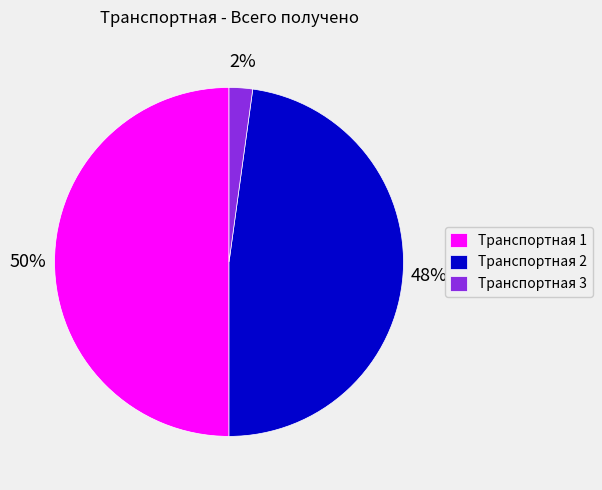

Which slice is the largest?

Транспортная 1